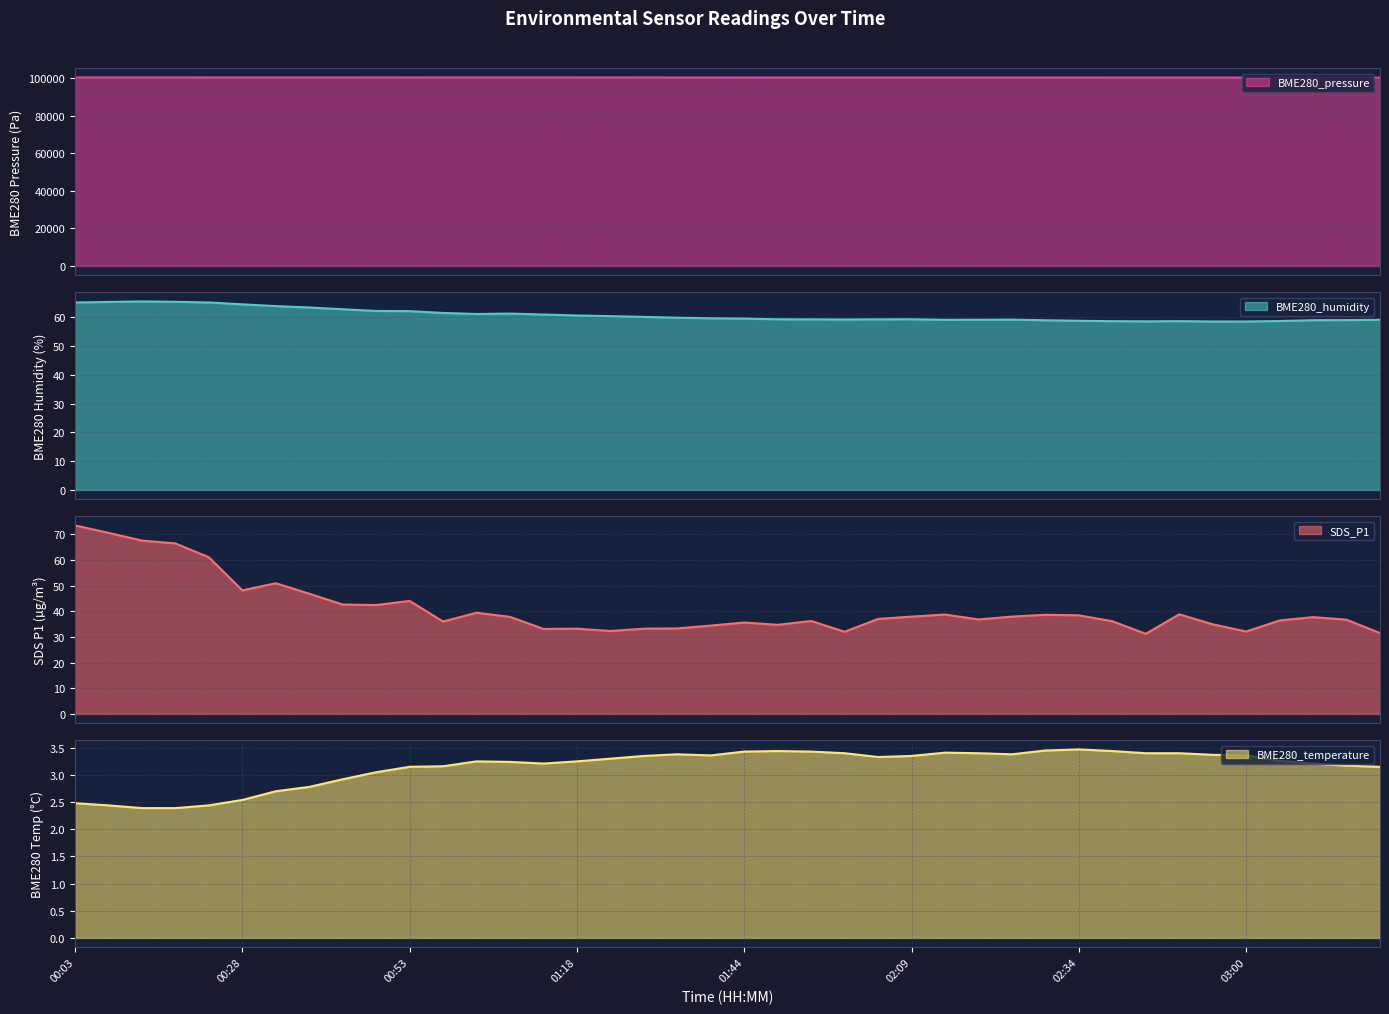

What is the minimum value shown in the chart?

2.4